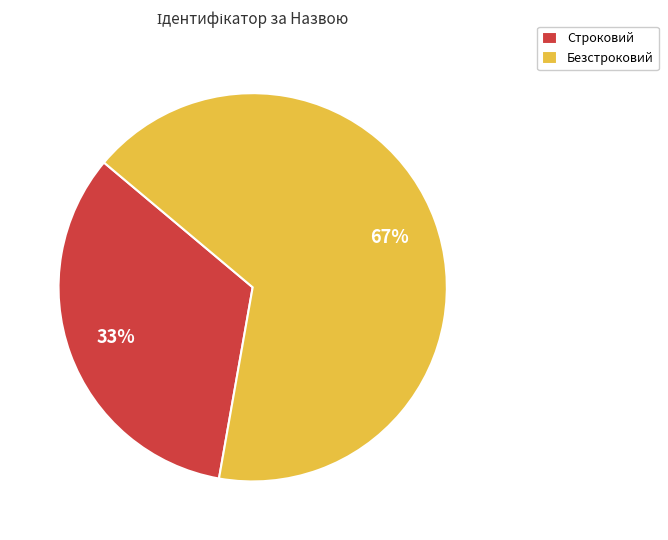

Count the number of slices in the pie.

2